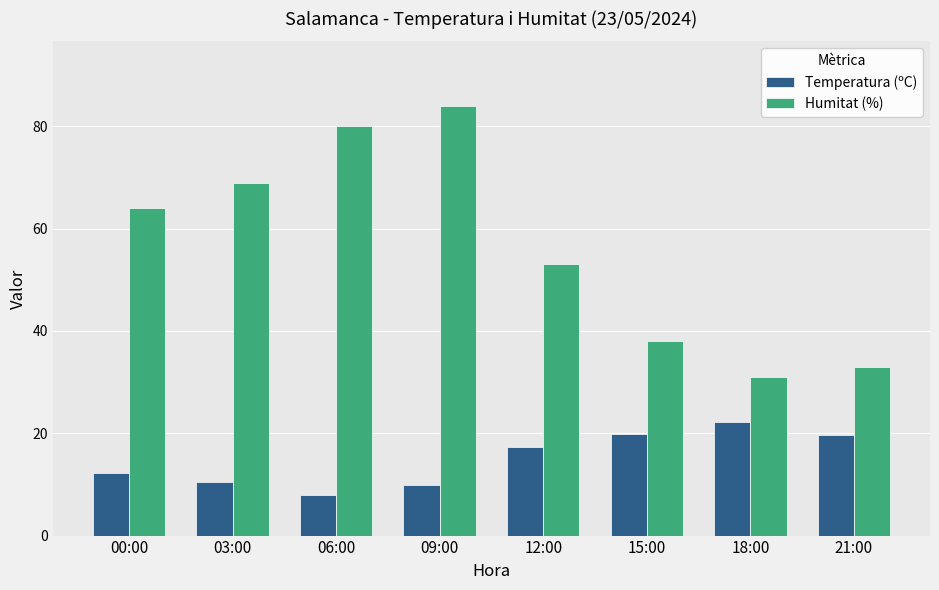

What is the difference between the highest and lowest values at 18:00?

8.8